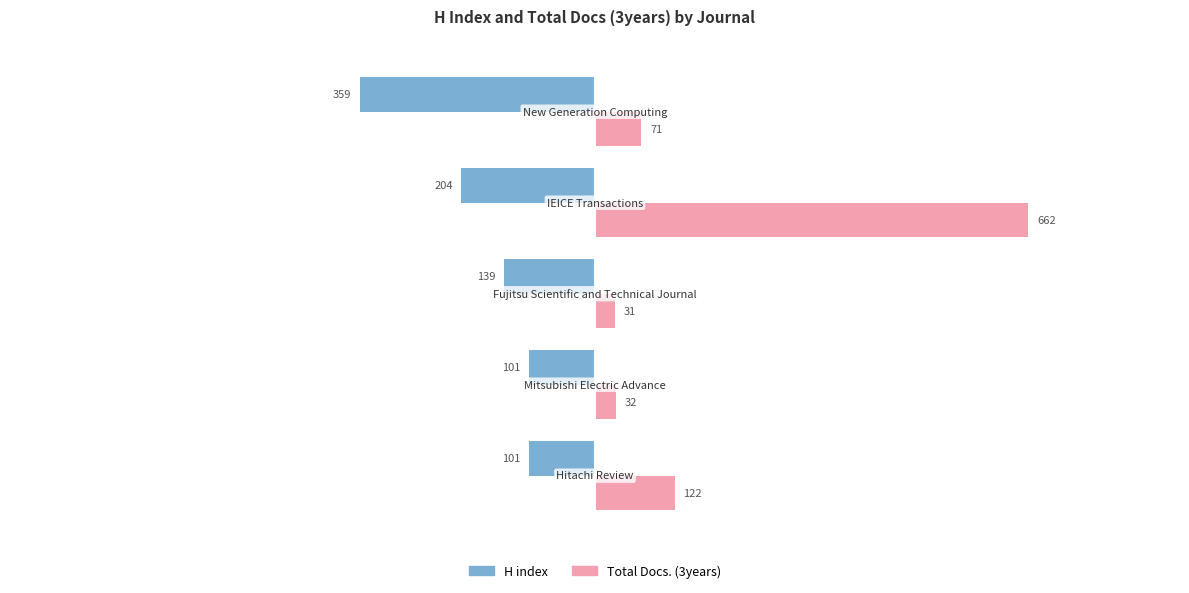

Which series has the largest total across all categories?

Total Docs. (3years)